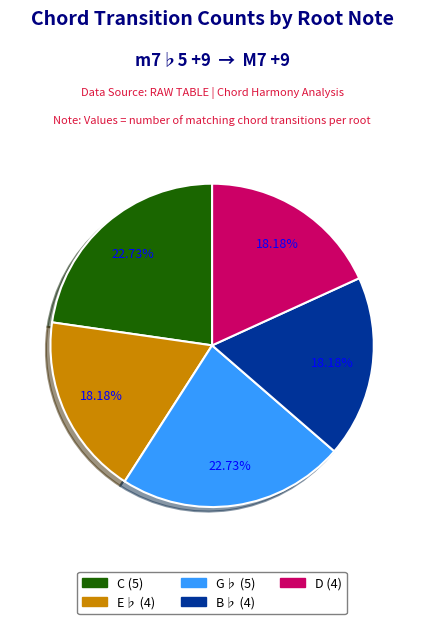

Do G♭ and D together represent more than half of the pie?

No